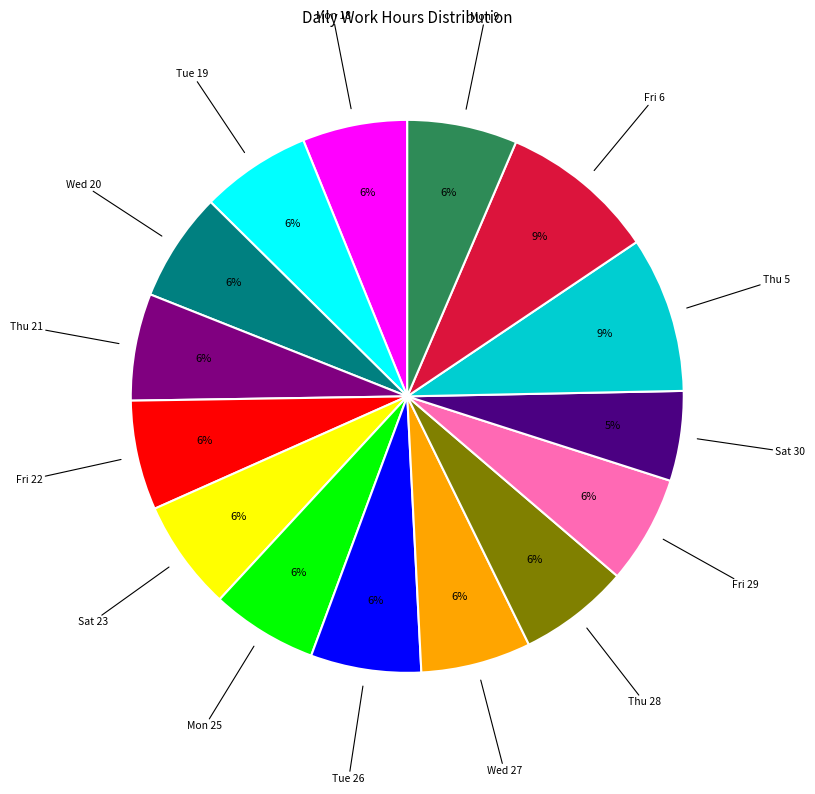

Does any single category account for the majority?

No